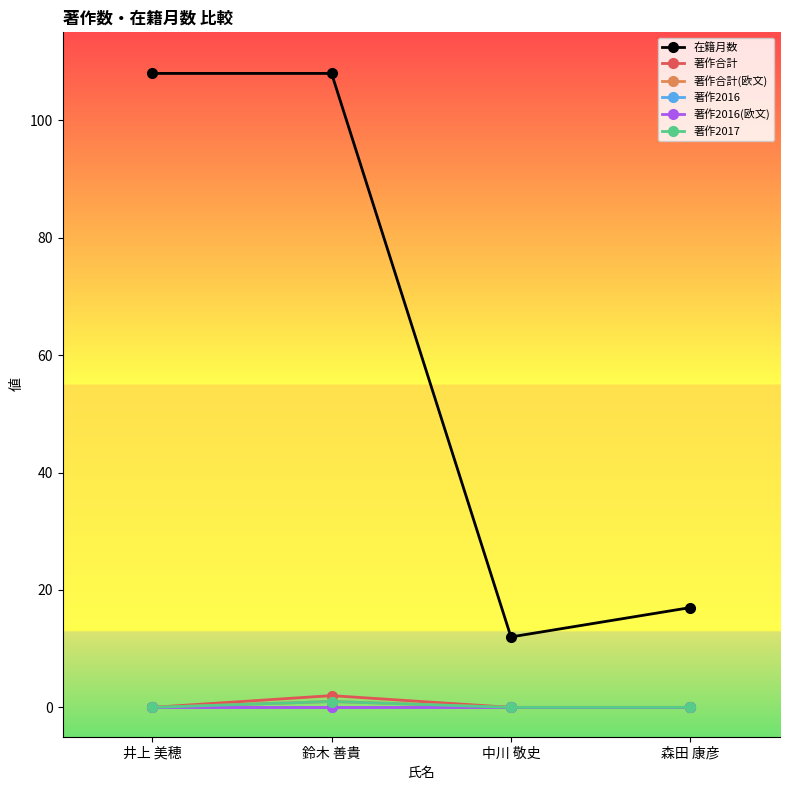

Does the chart have visible grid lines?

No